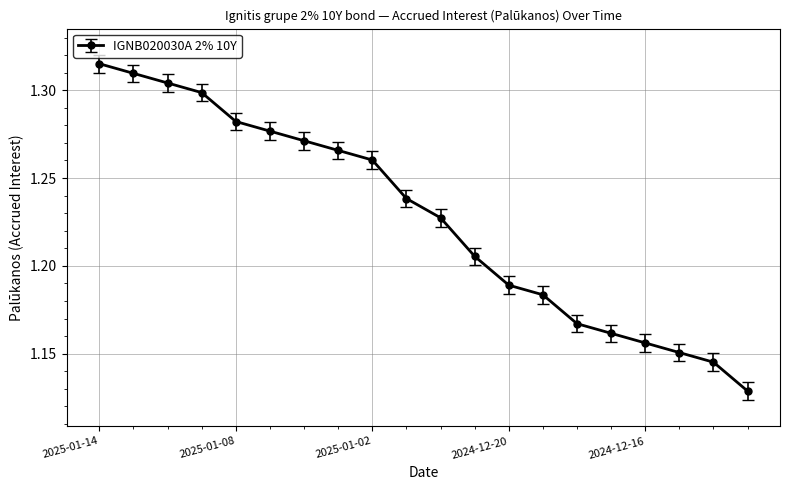

True or false: the data has more than 2 interior local peaks.

False